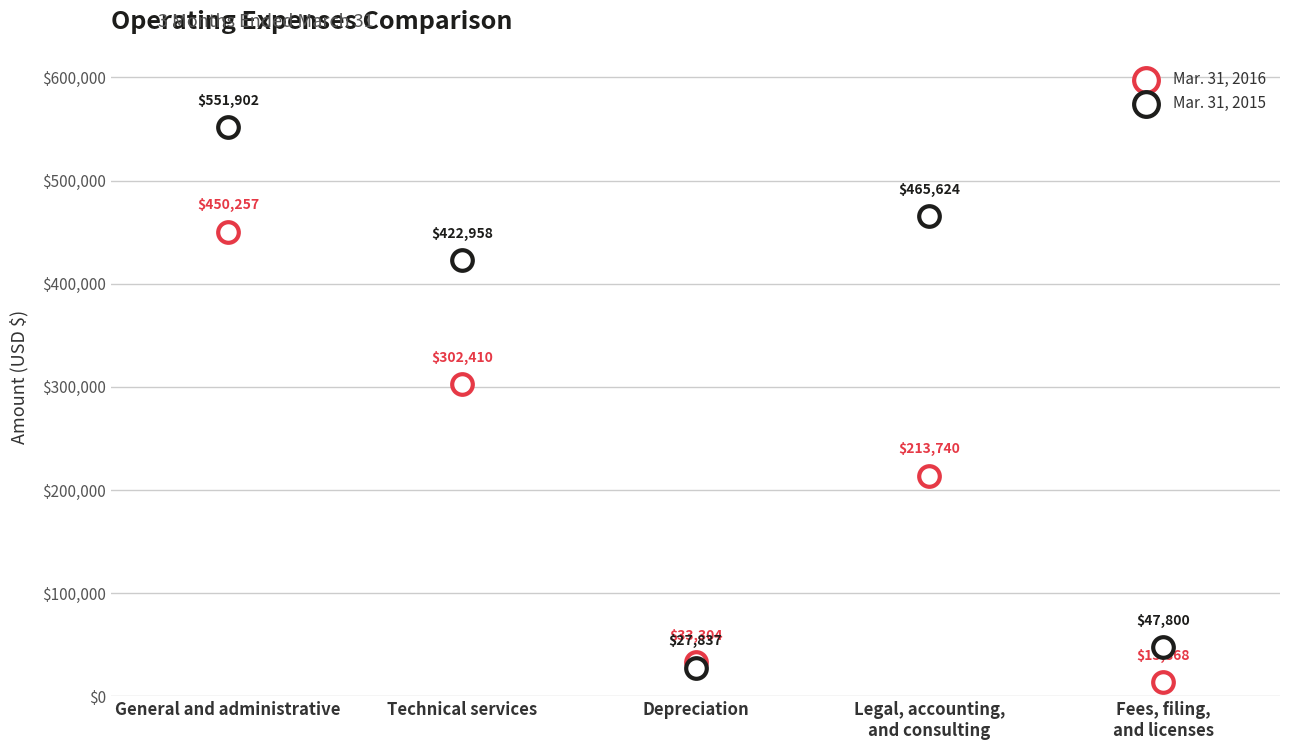

What are all the series names shown in the legend?

Mar. 31, 2016, Mar. 31, 2015